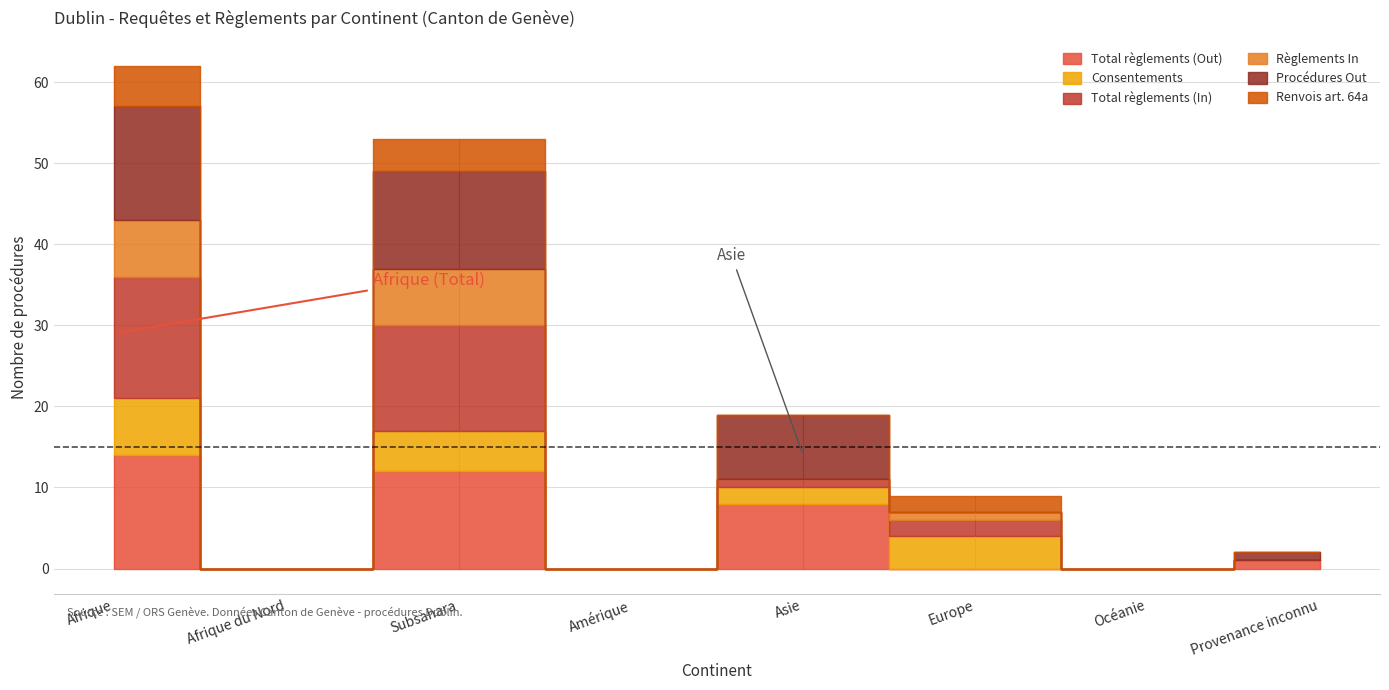

Which category has the highest value in the Procédures Out series?

Afrique